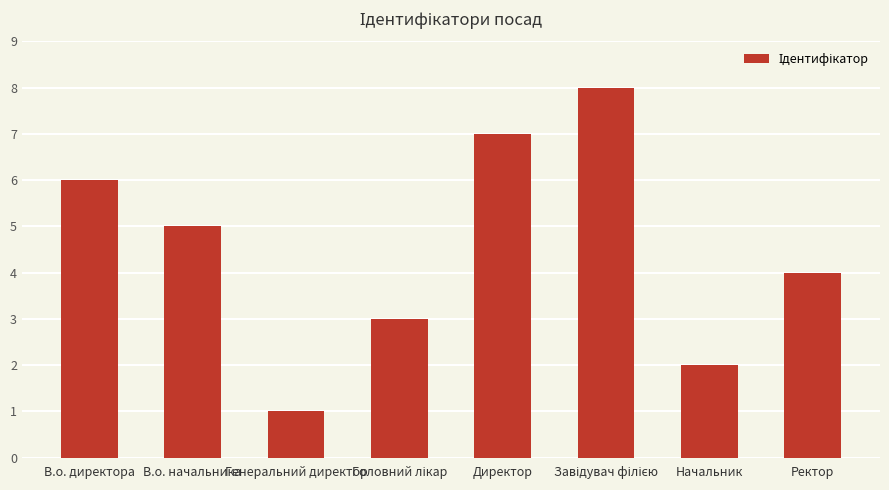

At which label is the value closest to 4?

Ректор